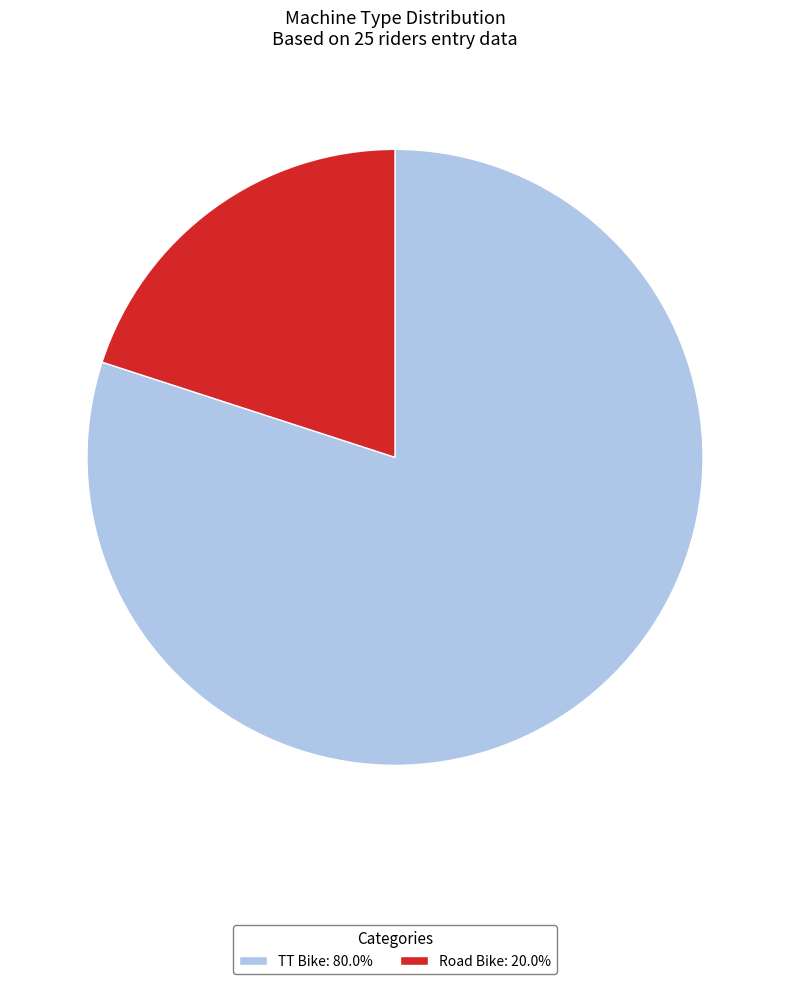

Does Road Bike represent more than half of the total?

No